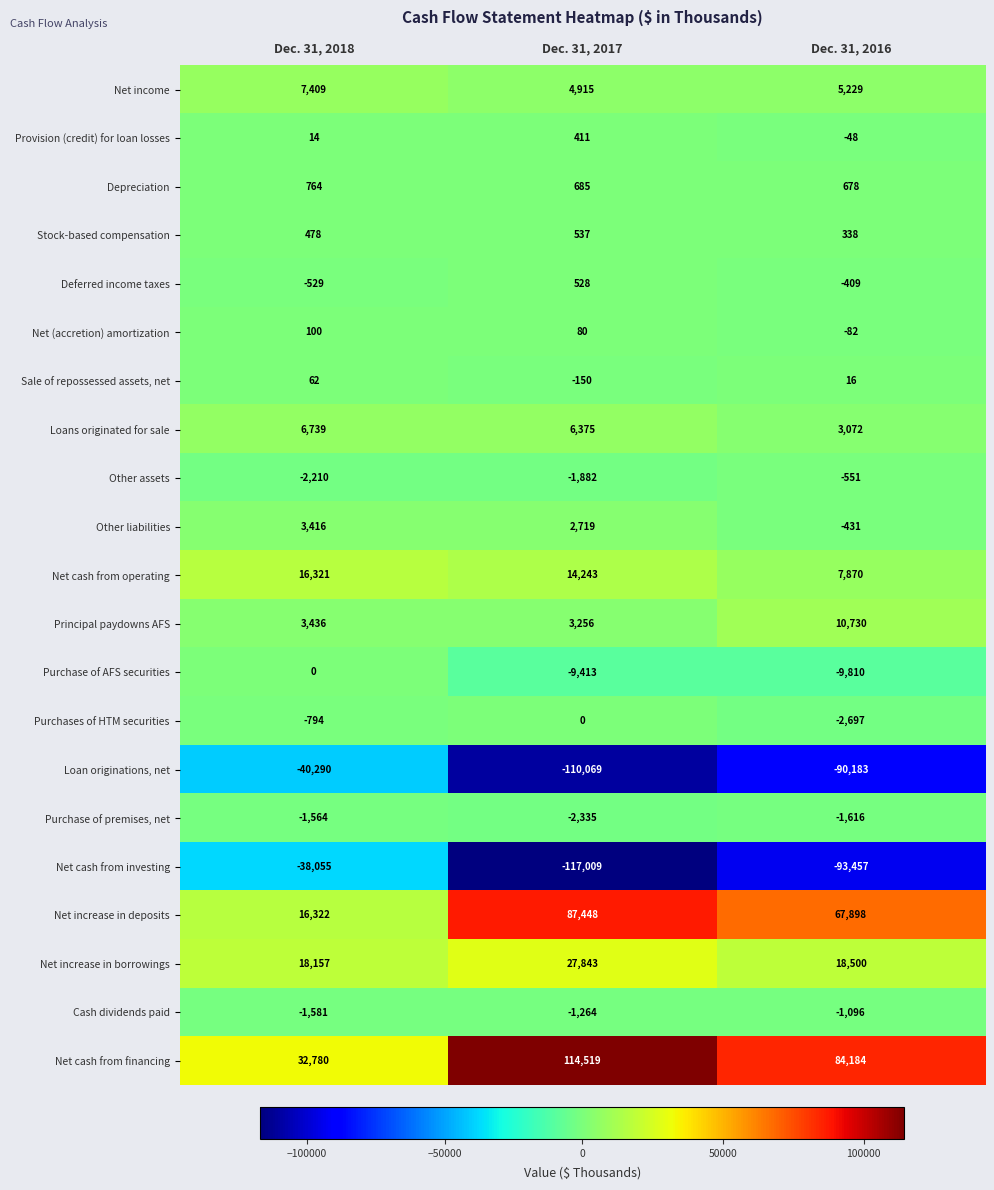

The value of Depreciation at Dec. 31, 2017 is 1142. True or false?

False